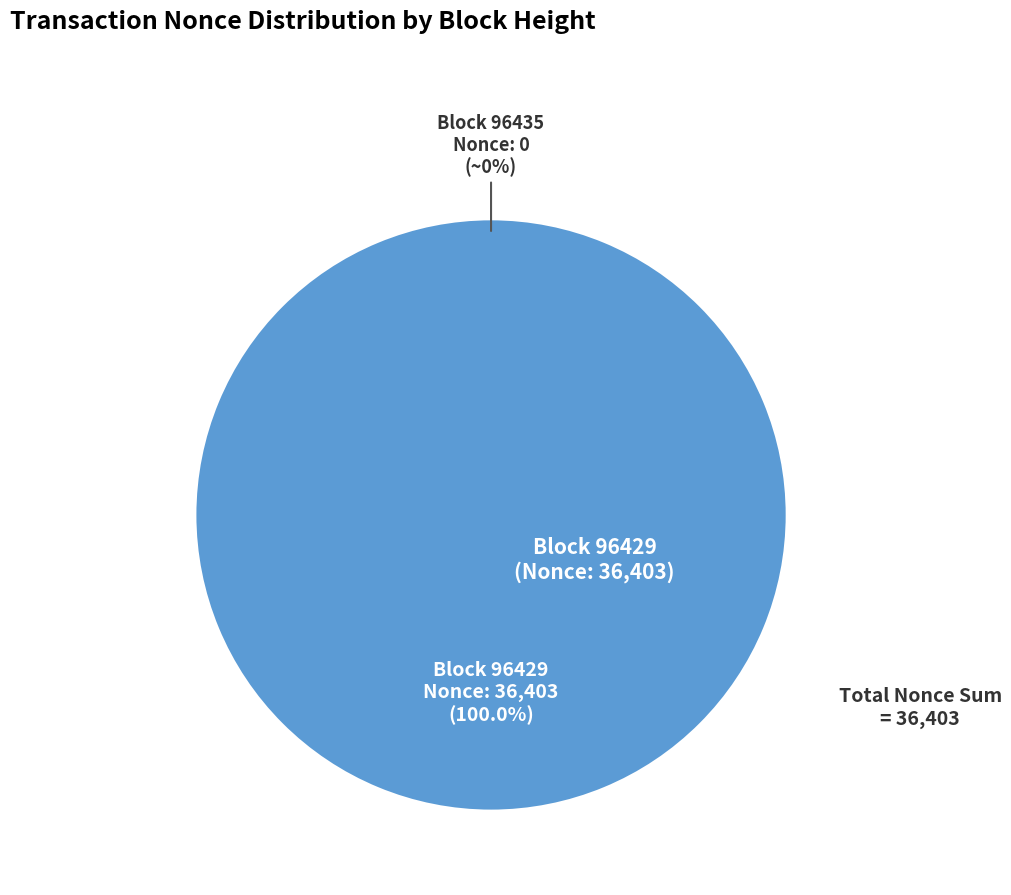

To the nearest percent, what is the combined percentage of 96435 and 96429?

100%